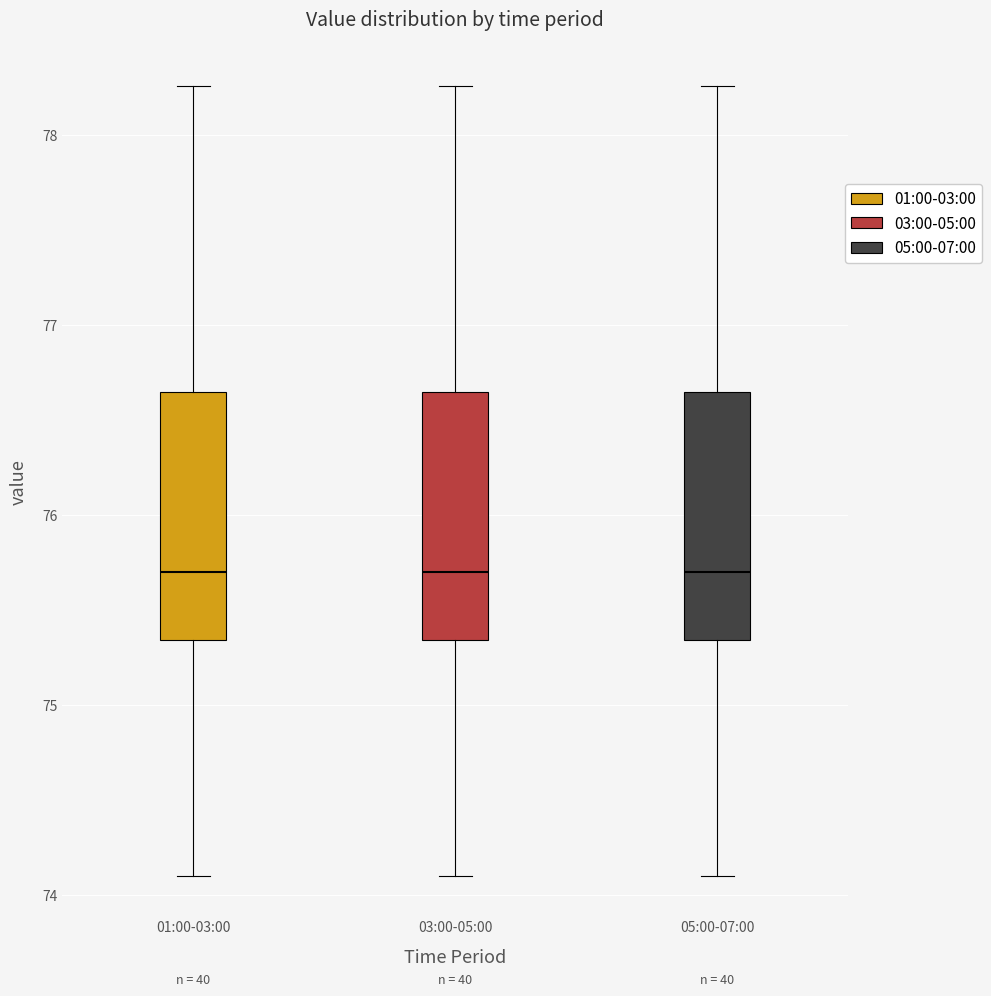

Reading left to right, read every box against the y-axis: the position of its median line, the range the box covers, and the ends of its whiskers. The values are not printed on the chart, so give them approximately, as read against the axis.

01:00-03:00: median 75.7, box 75.3 to 76.7, whiskers 74.1 to 78.3
03:00-05:00: median 75.7, box 75.3 to 76.7, whiskers 74.1 to 78.3
05:00-07:00: median 75.7, box 75.3 to 76.7, whiskers 74.1 to 78.3